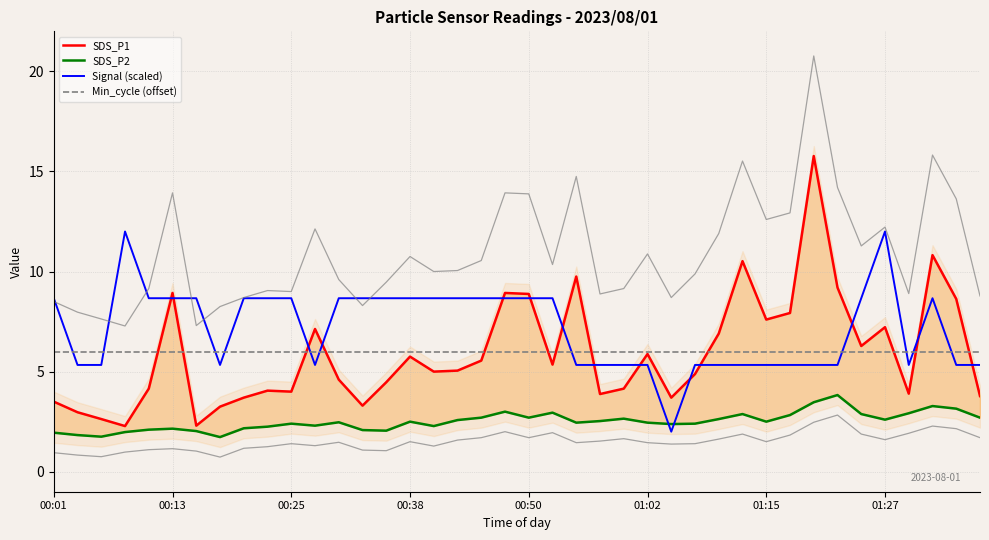

True or false: Signal (scaled) and Min_cycle (offset) cross at least once.

True